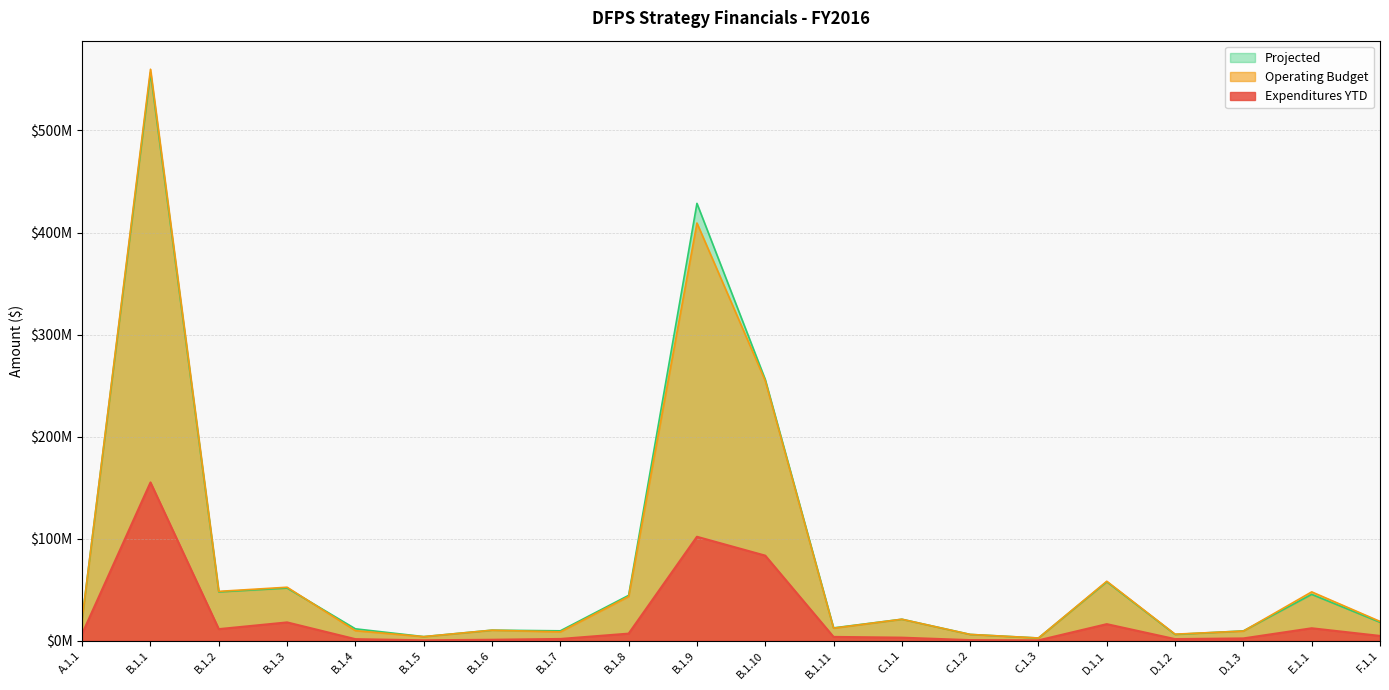

Rank the series by their maximum value, from highest to lowest.

Operating Budget, Projected, Expenditures YTD